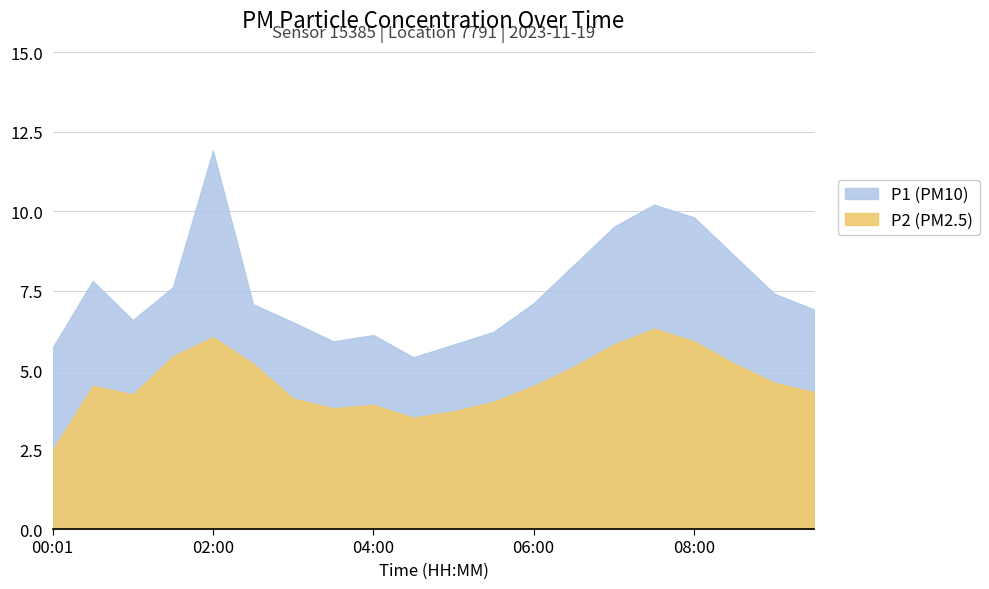

Reading left to right, extract all data points from this chart.

P1: 5.7	7.8	6.6	7.6	11.9	7.1	6.5	5.9	6.1	5.4	5.8	6.2	7.1	8.3	9.5	10.2	9.8	8.6	7.4	6.9
P2: 2.5	4.5	4.2	5.4	6.0	5.2	4.1	3.8	3.9	3.5	3.7	4.0	4.5	5.1	5.8	6.3	5.9	5.2	4.6	4.3